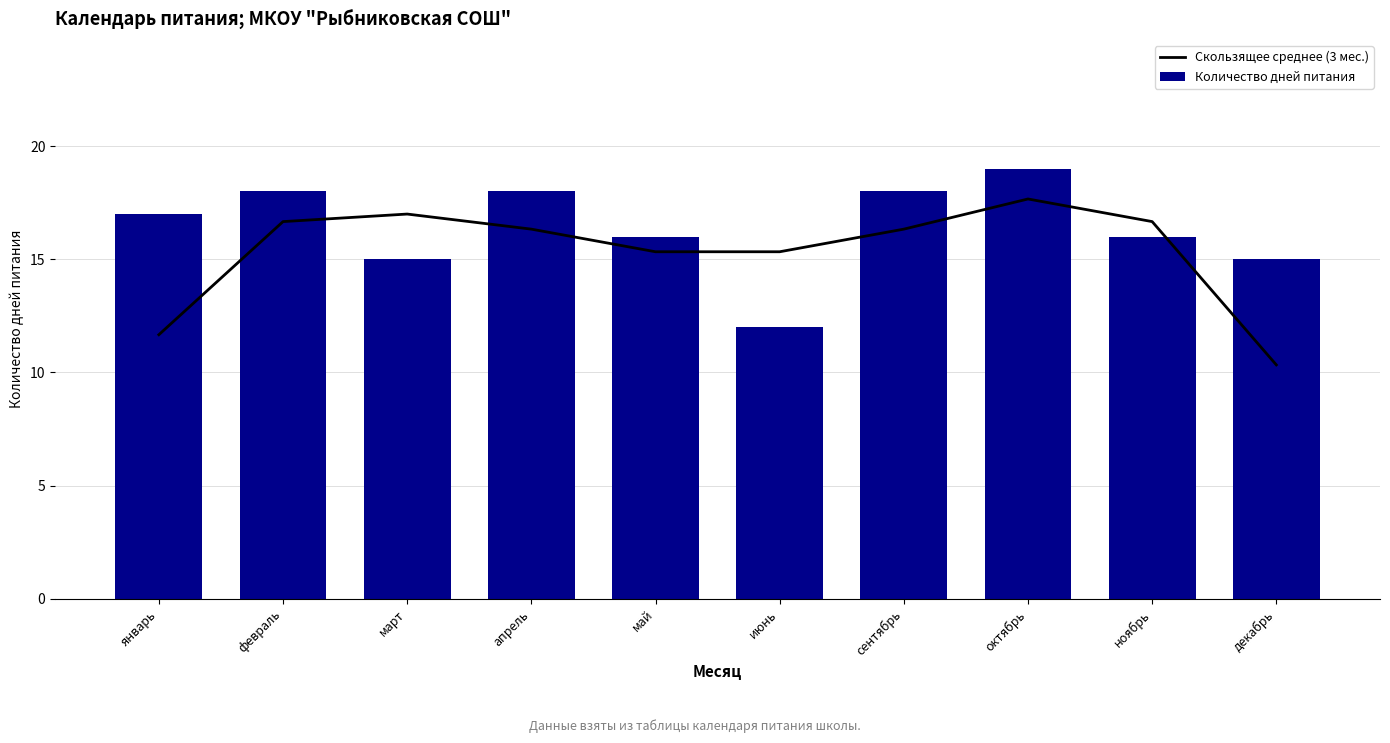

What is the difference between the second highest and second lowest values in the Количество дней питания series?

3